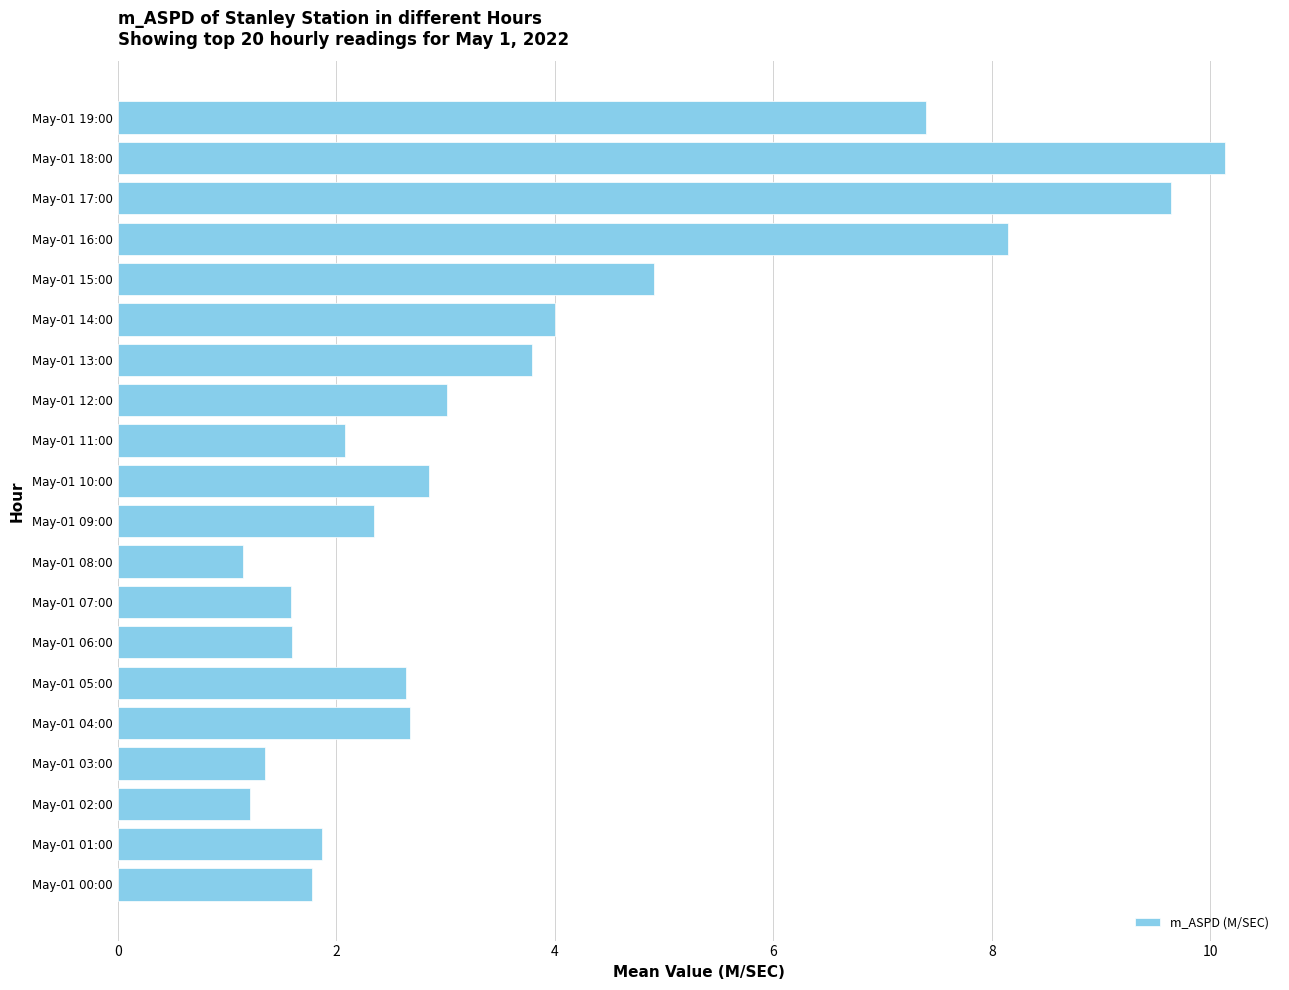

What is the difference between the maximum and minimum values?

9.0